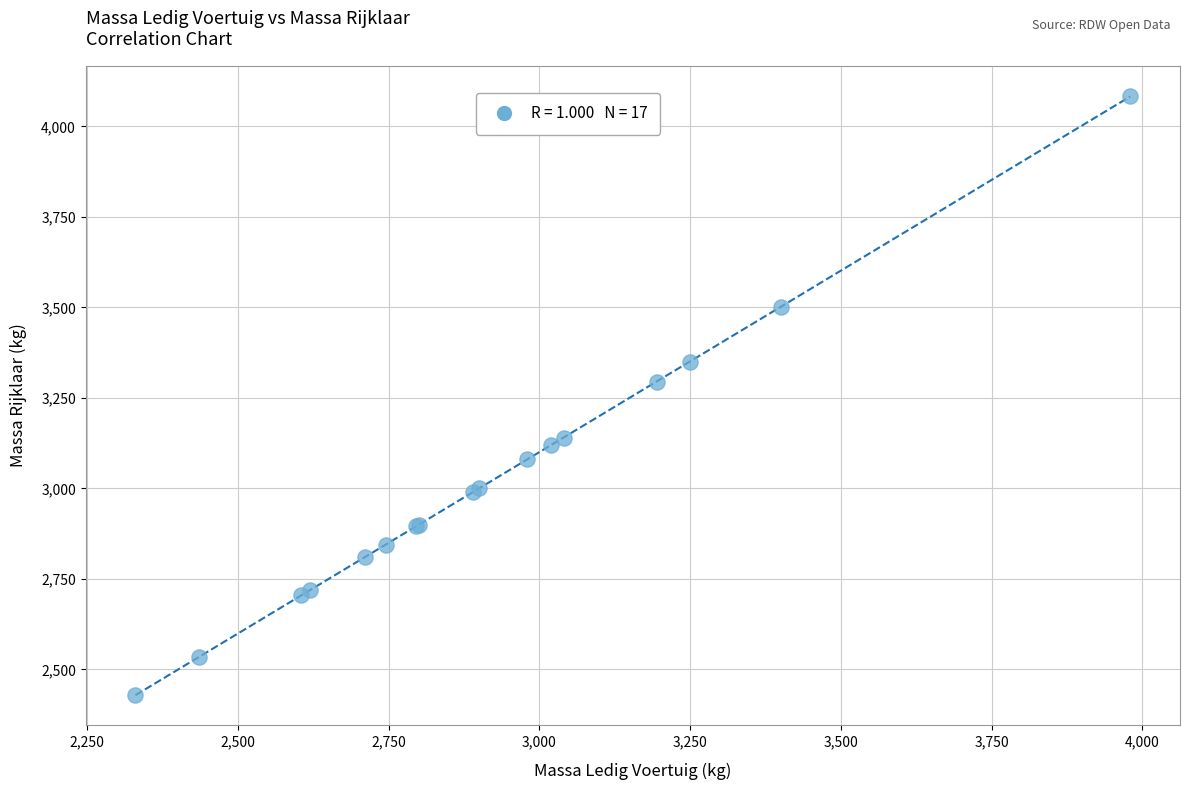

What Y value in the scatter plot is closest to 3257?

3295